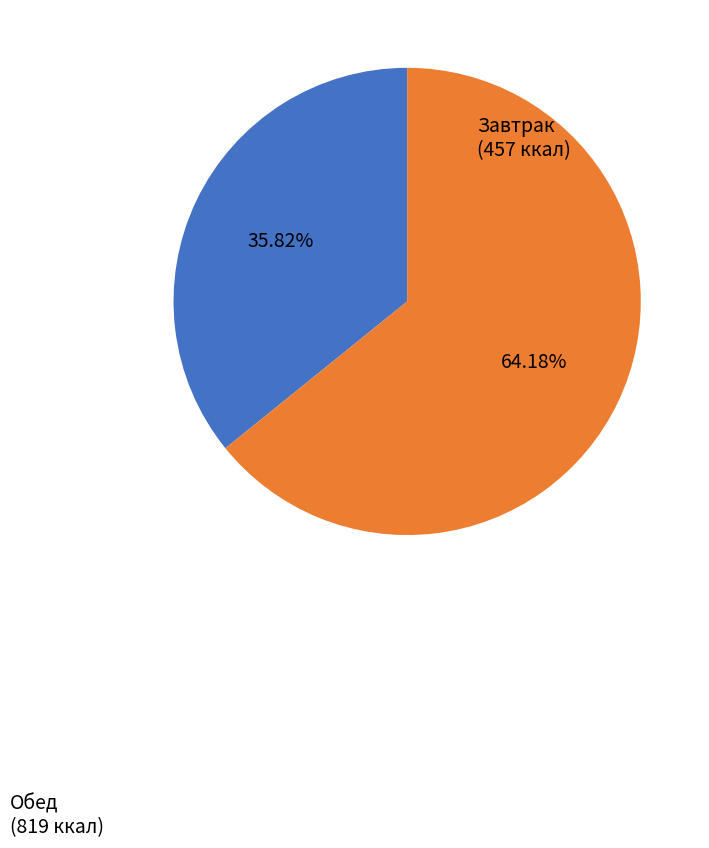

How many segments does this pie chart have?

2